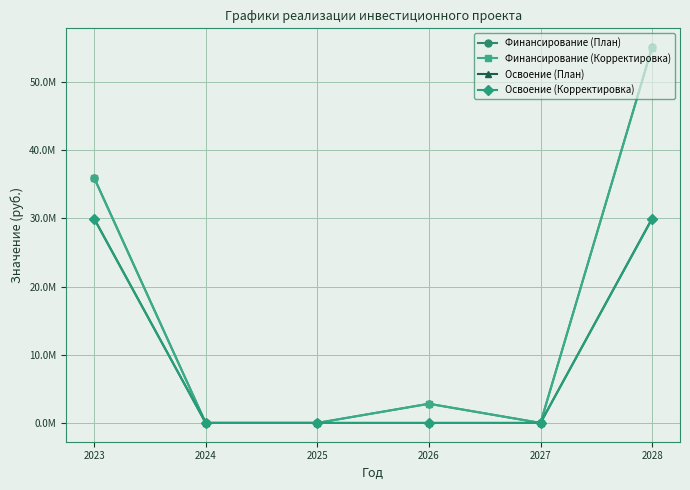

Reading left to right, list all the values displayed in this chart.

Финансирование (План): 2023=35968888	2024=0	2025=0	2026=2809773	2027=0	2028=55091582
Финансирование (Корректировка): 2023=35899200	2024=0	2025=0	2026=2808773	2027=0	2028=55021894
Освоение (План): 2023=29974073	2024=0	2025=0	2026=0	2027=0	2028=29974073
Освоение (Корректировка): 2023=29916000	2024=0	2025=0	2026=0	2027=0	2028=29916000